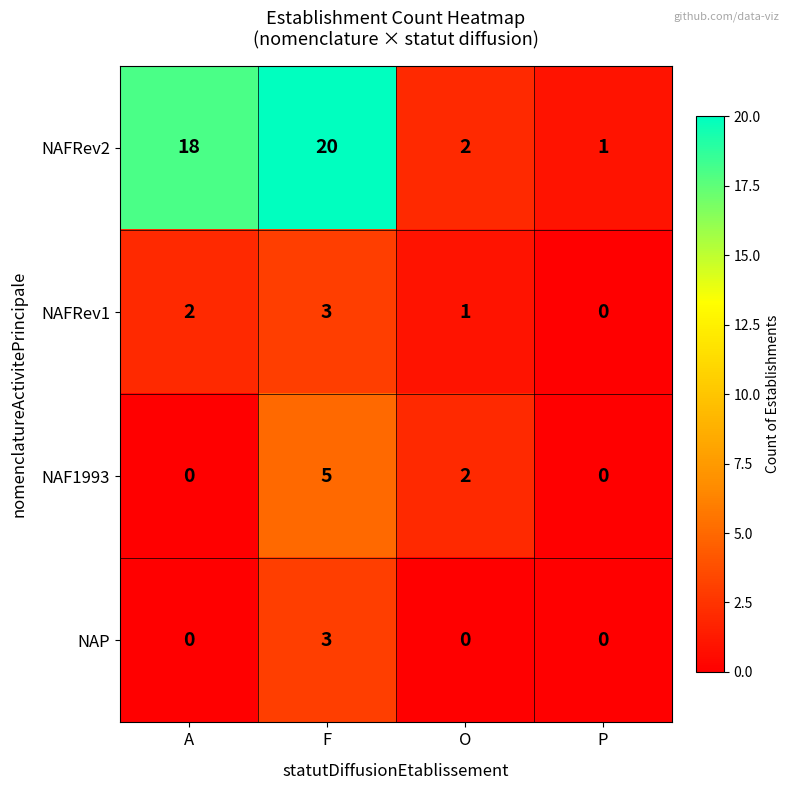

Reading left to right, what are all the values shown in this chart?

NAFRev2: 18	20	2	1
NAFRev1: 2	3	1	0
NAF1993: 0	5	2	0
NAP: 0	3	0	0